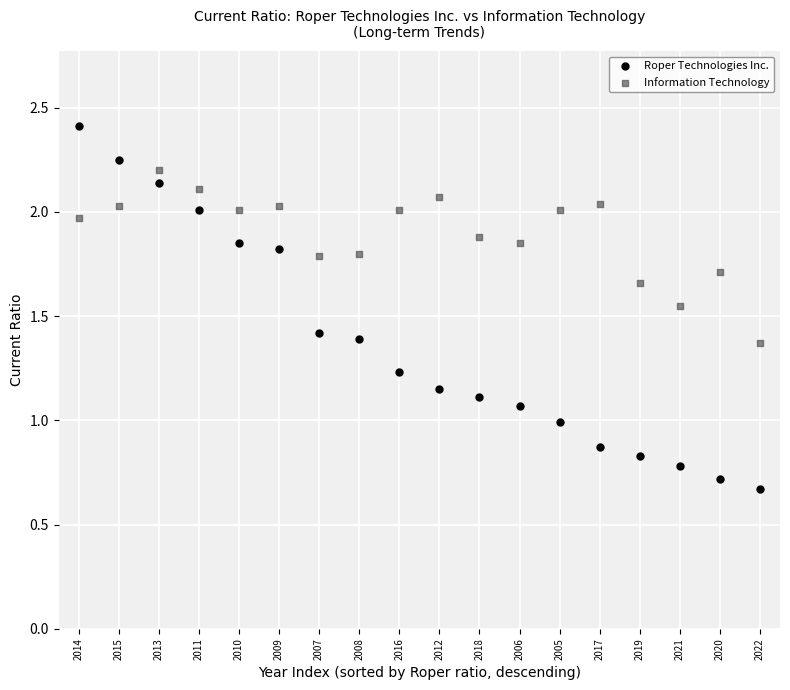

Which series reaches the minimum Y coordinate?

Roper Technologies Inc.